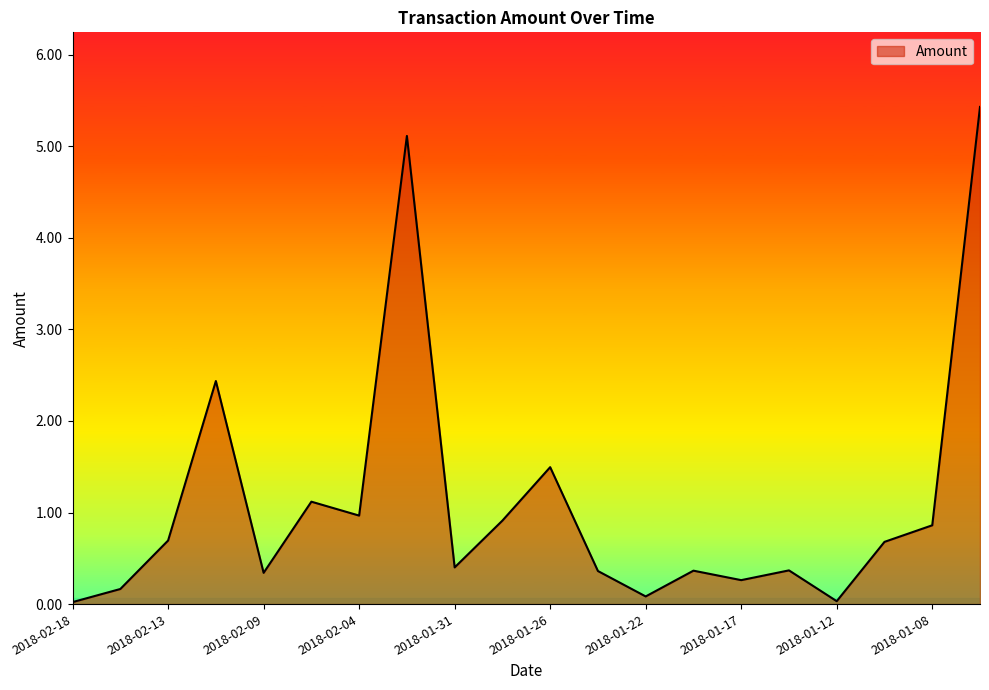

What is the average value?

1.1